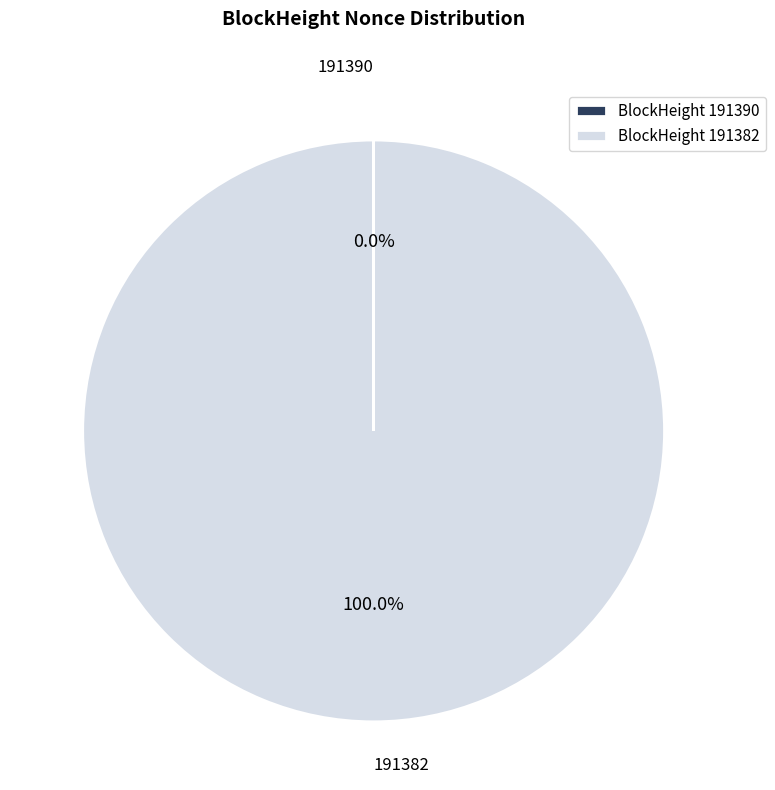

Does any single category account for the majority?

Yes